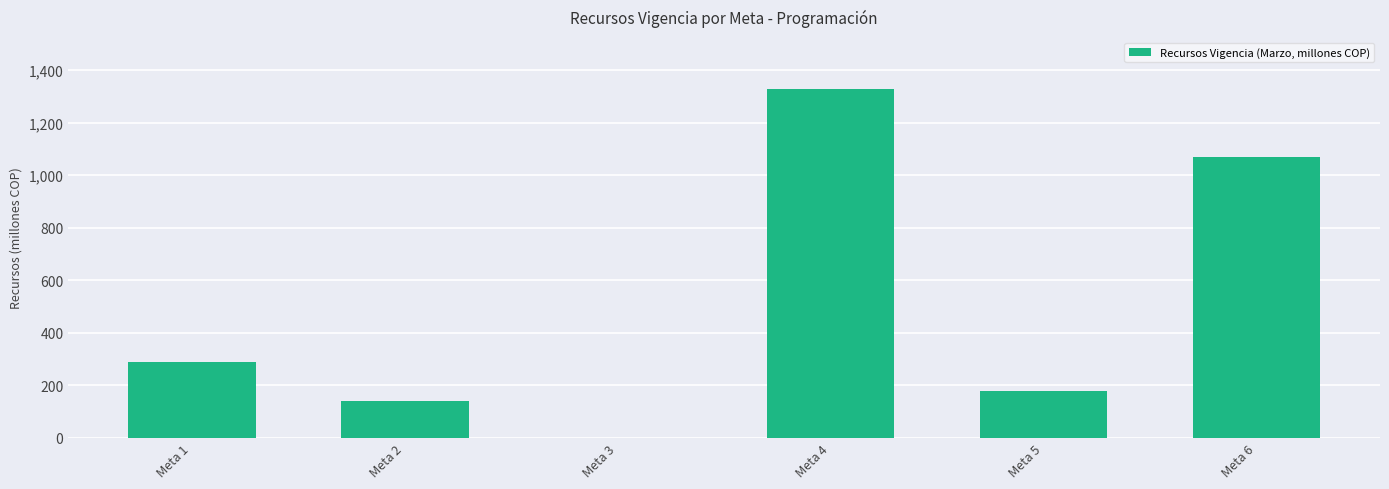

What is the sum of the values at Meta 3 and Meta 5?

179.0